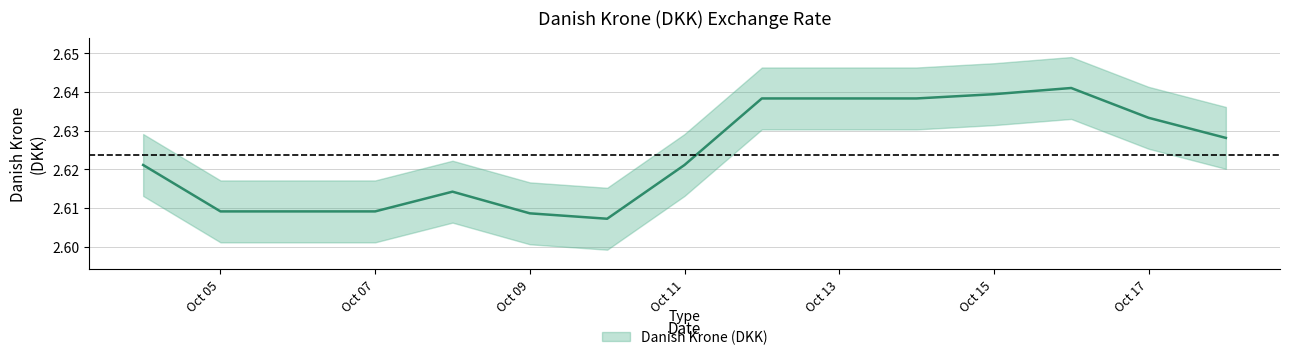

What is the sum of the values at 2018-10-10 and 2018-10-08?

5.2